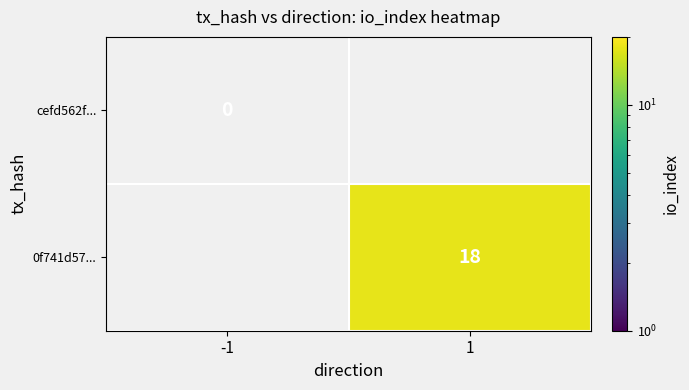

At which category does the chart reach its minimum across all series?

-1